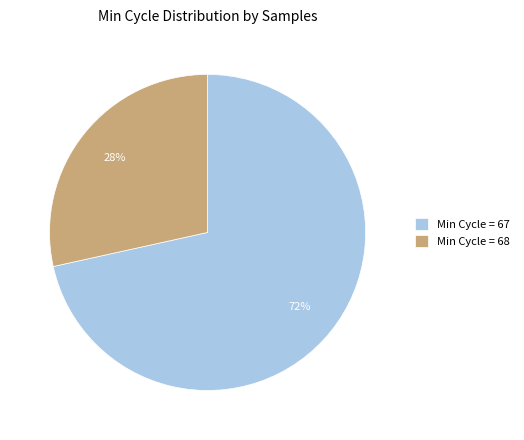

What percentage is the Min Cycle = 68 slice, to the nearest percent?

28%